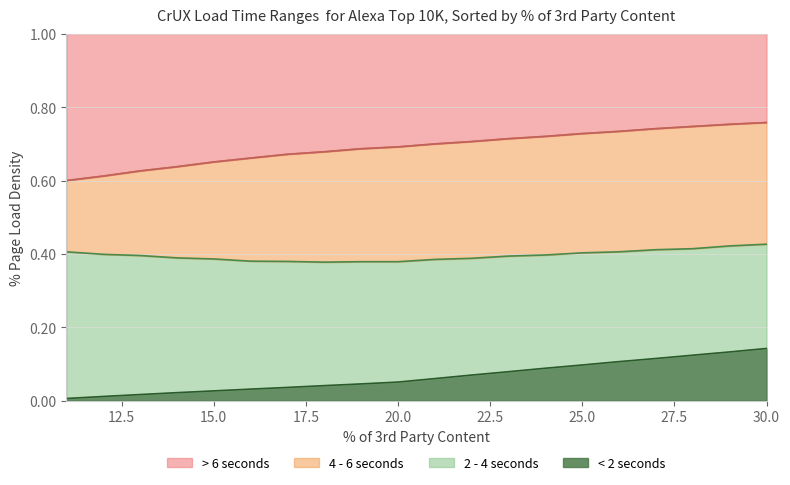

The < 2 seconds series shows 0.0 at 25.0. True or false?

False